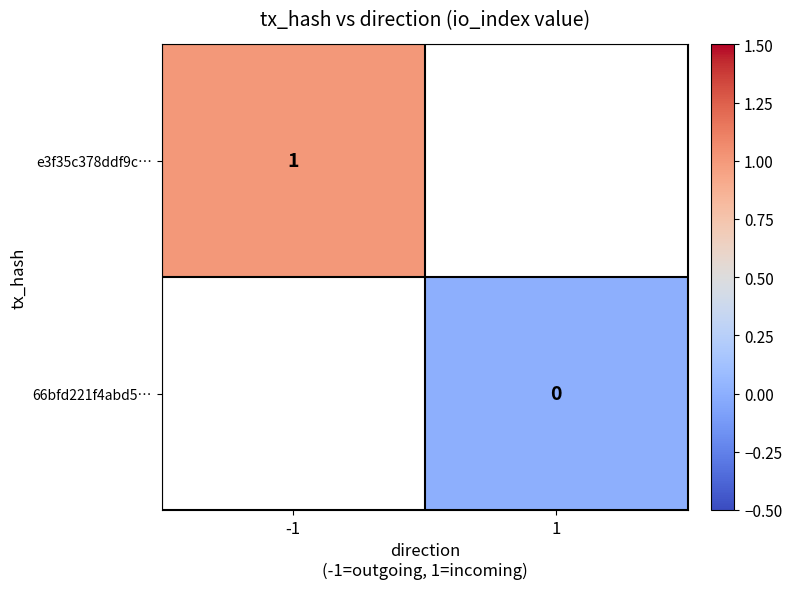

Is the value of e3f35c378ddf9c… at -1 greater than the value of 66bfd221f4abd5… at 1?

Yes